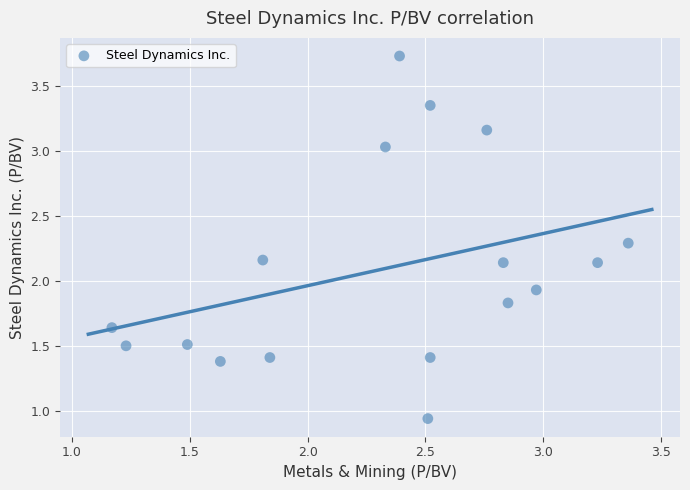

What Y value in the scatter plot is closest to 2?

1.9